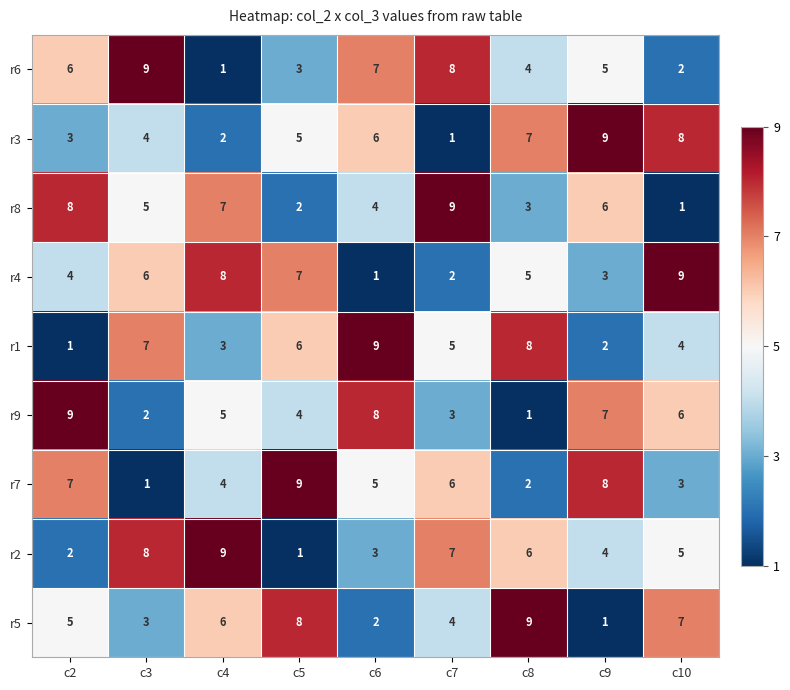

Where does the r7 series first go above 5?

c2